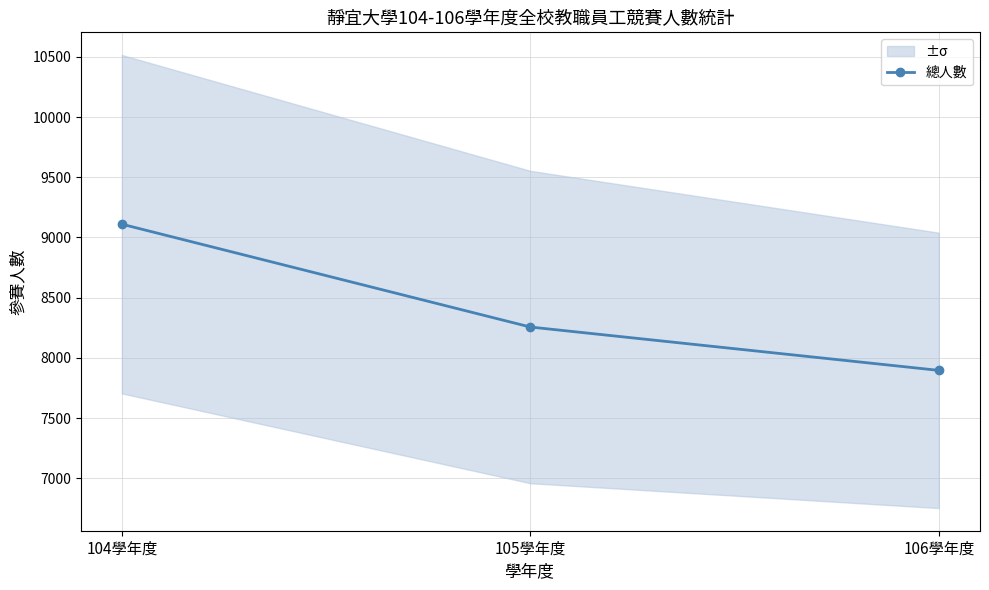

Which label corresponds to the largest value in the chart?

104學年度